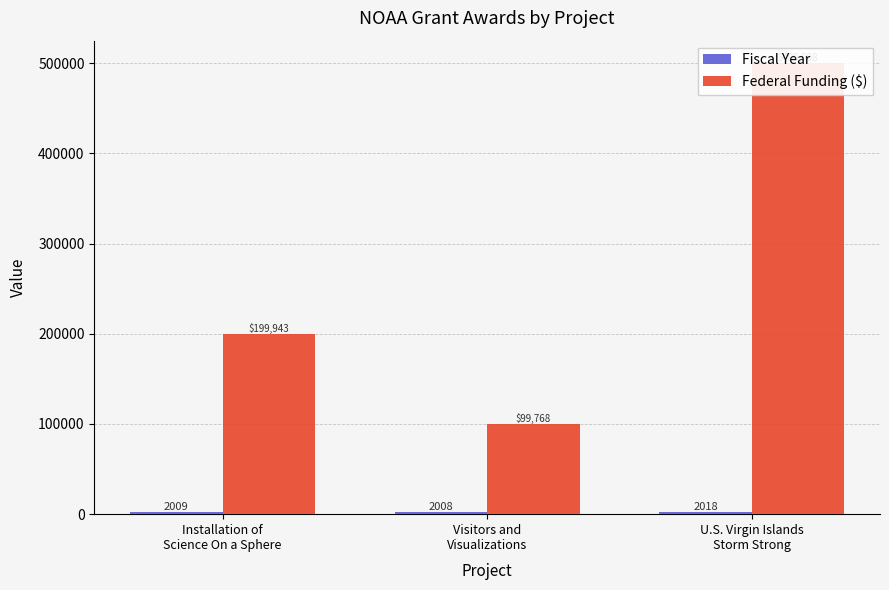

Between Installation of
Science On a Sphere and Visitors and
Visualizations, which series saw the biggest shift?

Federal Funding ($)